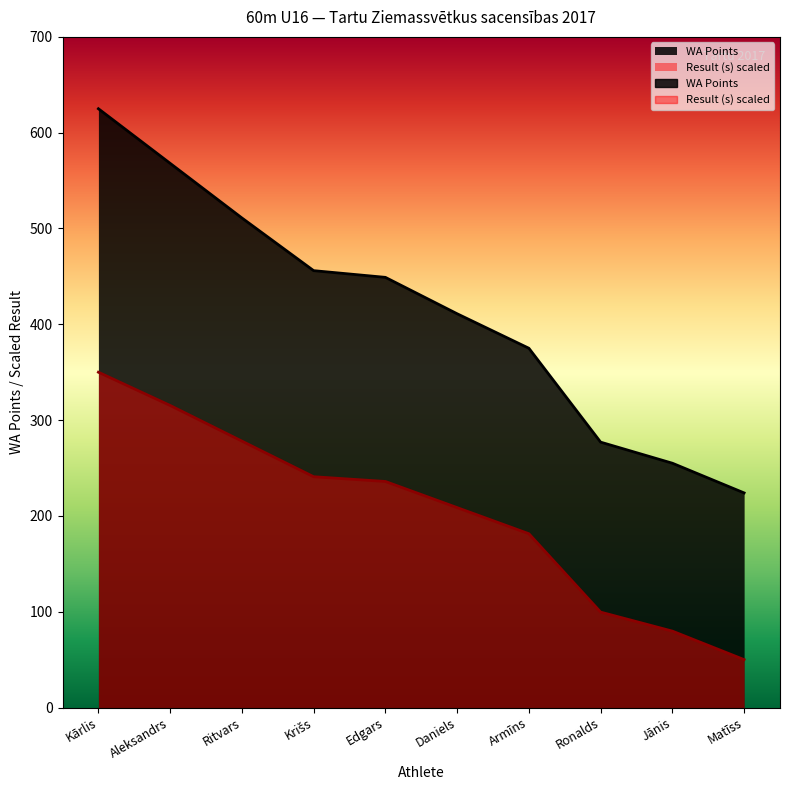

What is the approximate value of Result (s) at Krišs?

240.9